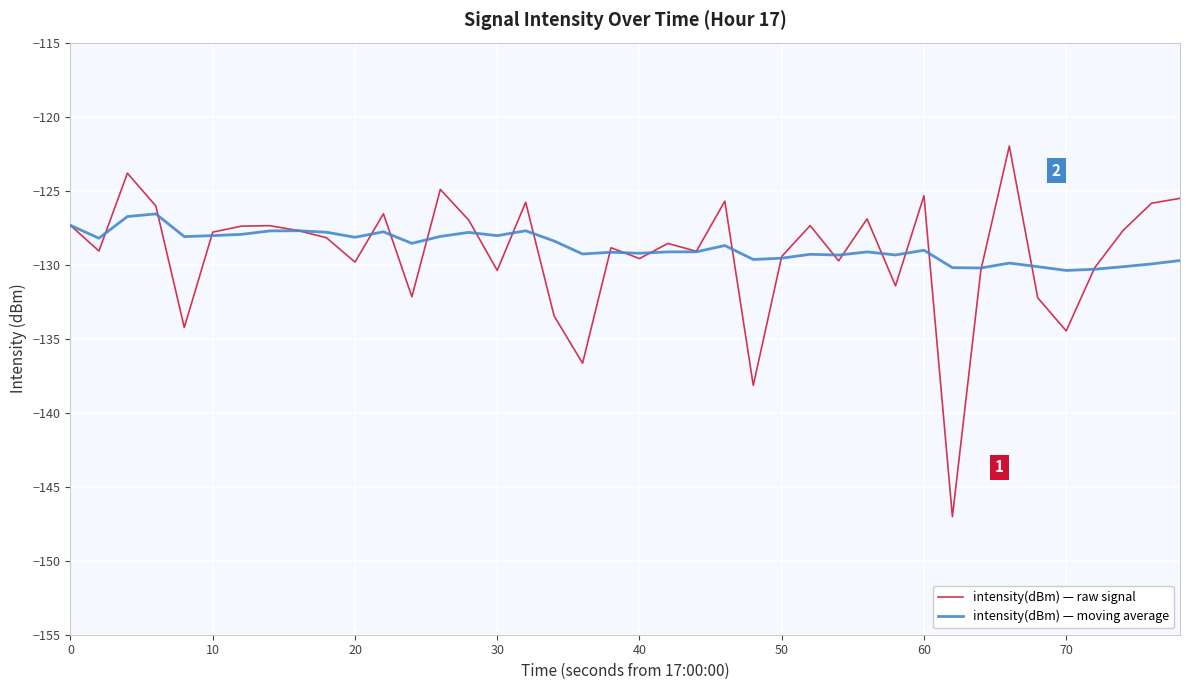

How many lines are shown in the chart?

2